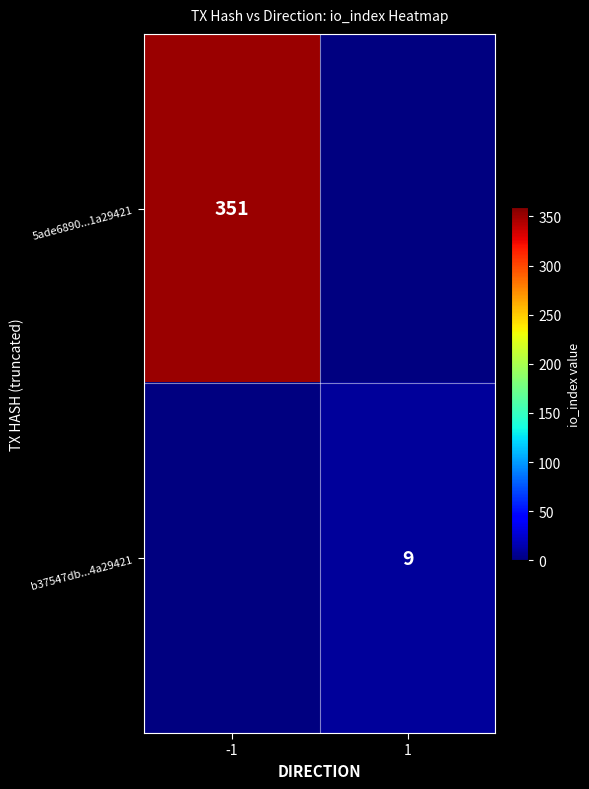

The value of 5ade6890...1a29421 at -1 is 351. True or false?

True